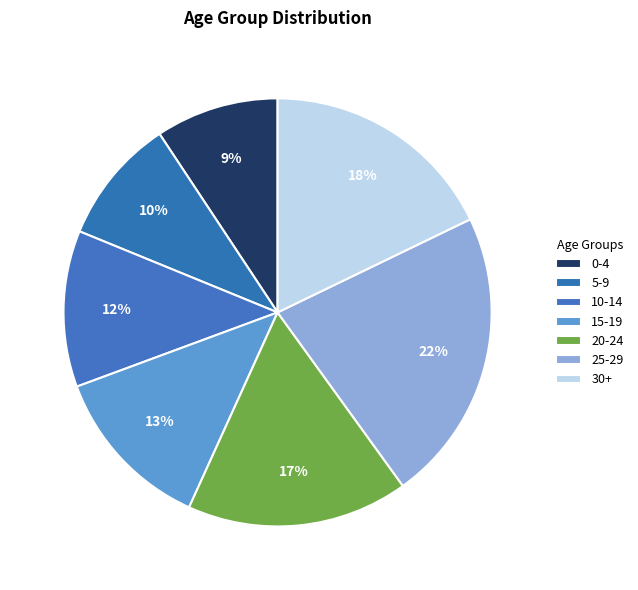

Which slice is the smallest?

0-4